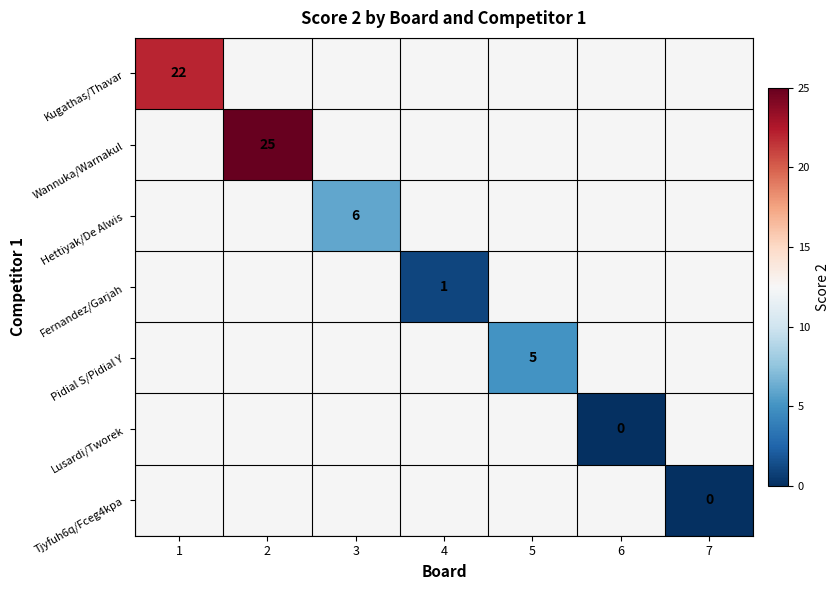

At how many categories does at least one series exceed 2?

4